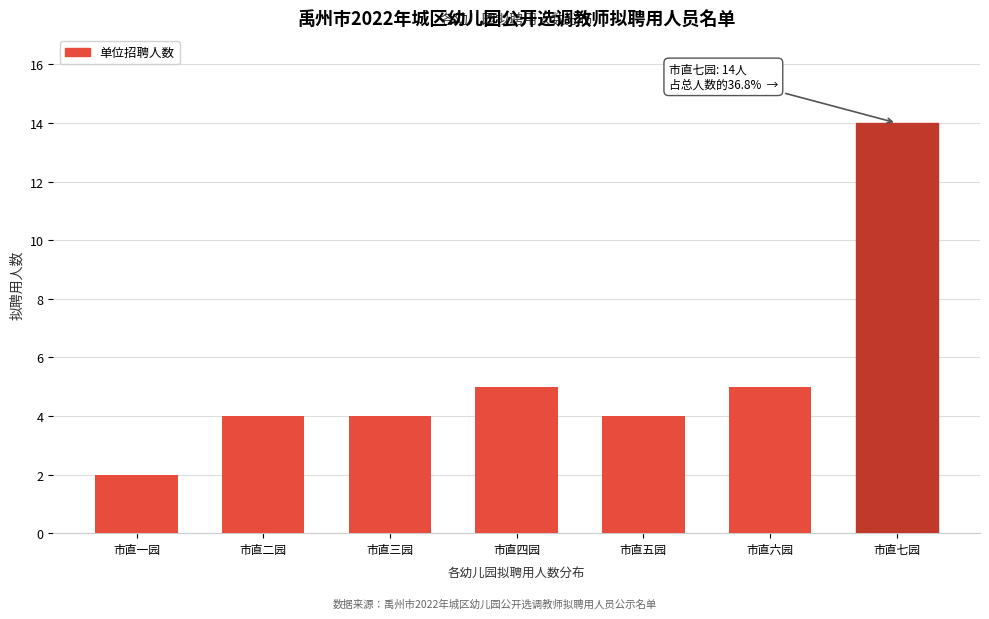

Reading left to right, extract all data points from this chart.

市直一园=2	市直二园=4	市直三园=4	市直四园=5	市直五园=4	市直六园=5	市直七园=14